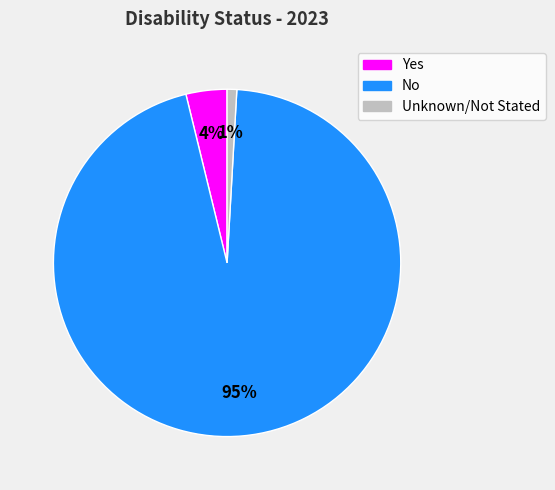

Which category has the smallest portion of the pie?

Unknown/Not Stated